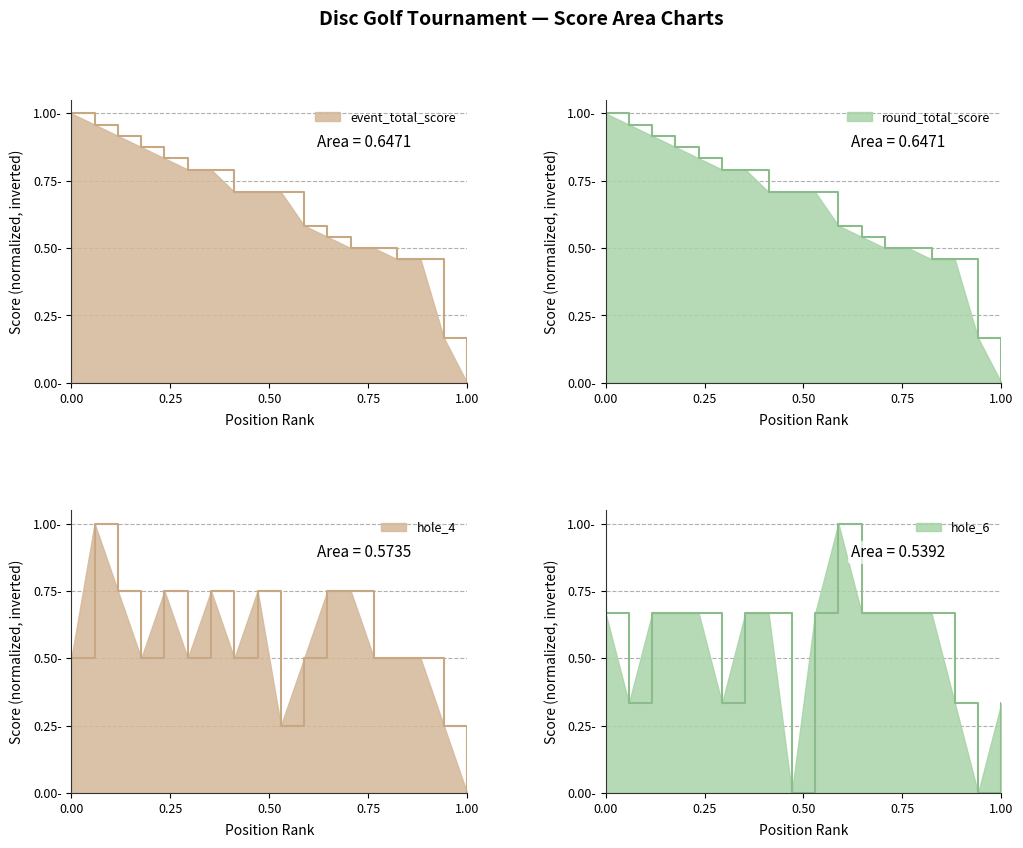

Where do hole_6 and hole_4 first cross each other?

1 and 2